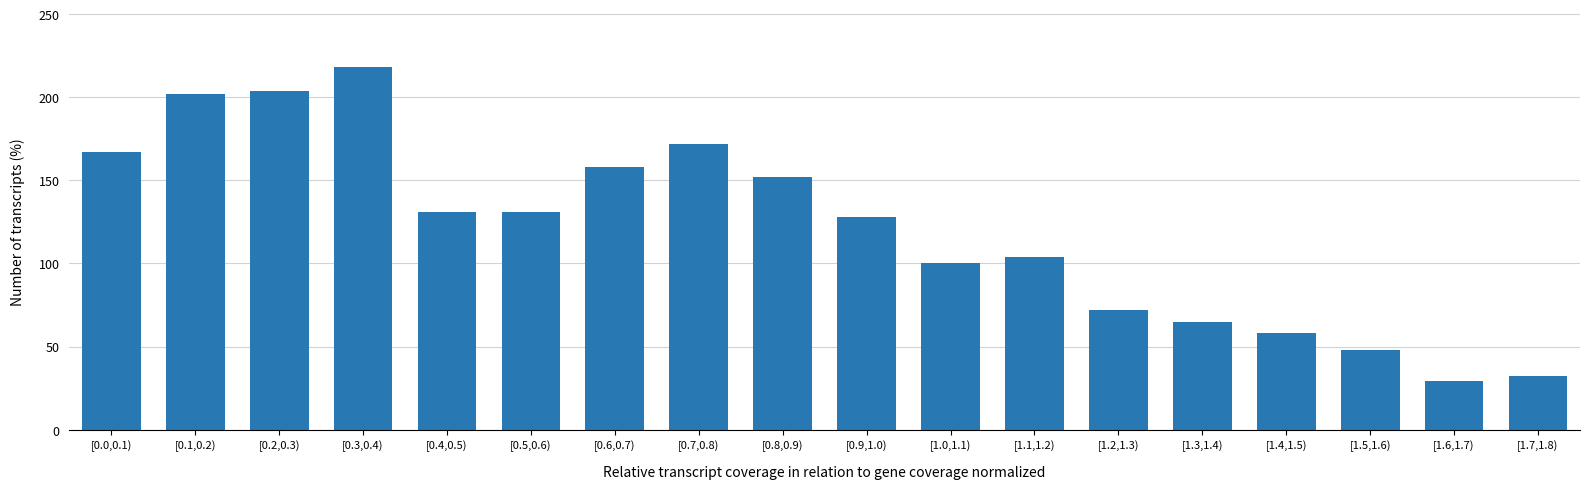

Reading left to right, what are all the values shown in this chart?

167	202	204	218	131	131	158	172	152	128	100	104	72	65	58	48	29	32